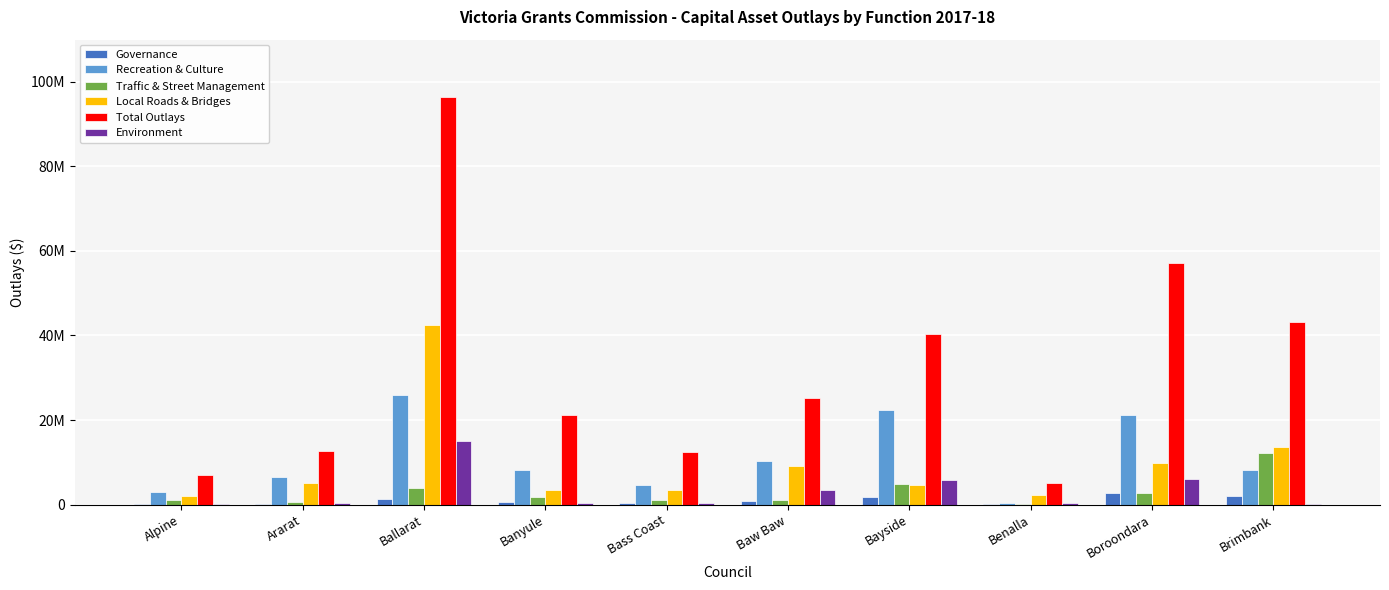

Where does the Total Outlays series first go above 25319962?

Ballarat